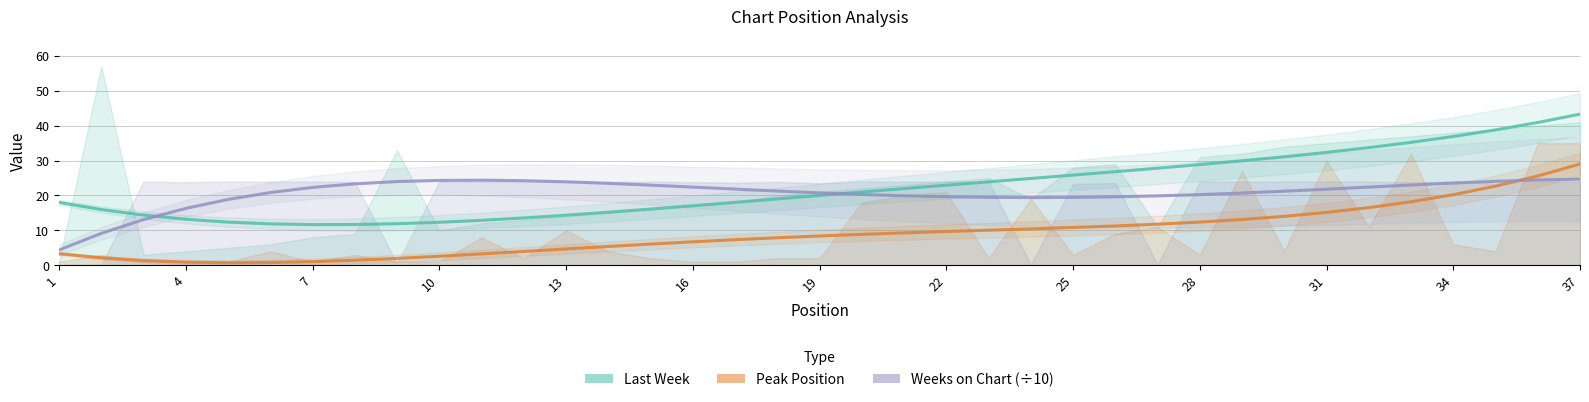

What is the spread (max minus min) of values at 16?

20.1